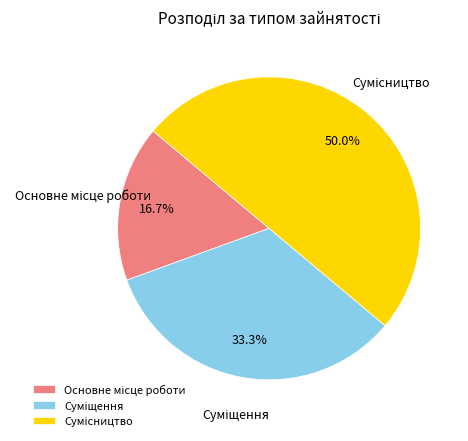

Combined, do Суміщення and Основне місце роботи account for over 50%?

No